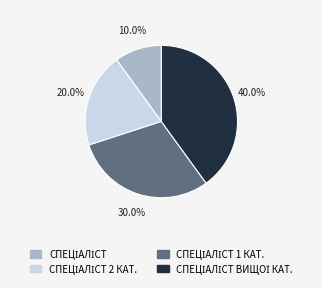

Is there a majority slice in this chart?

No